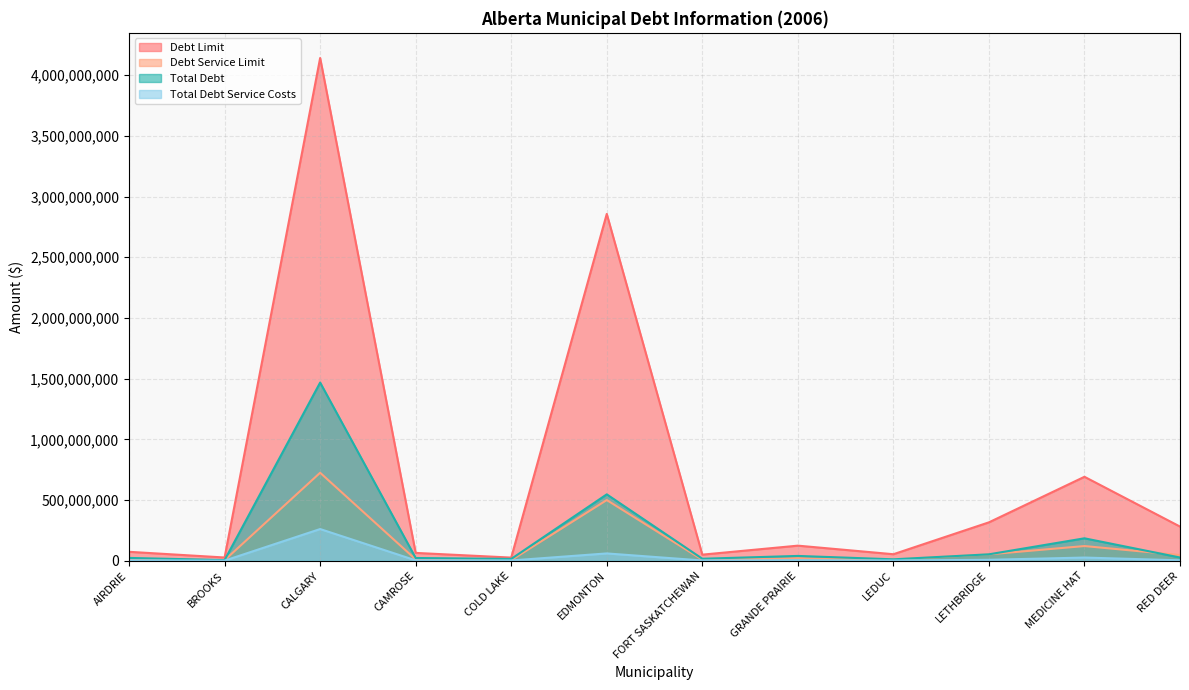

The Total Debt Service Costs series shows 26259000 at MEDICINE HAT. True or false?

True